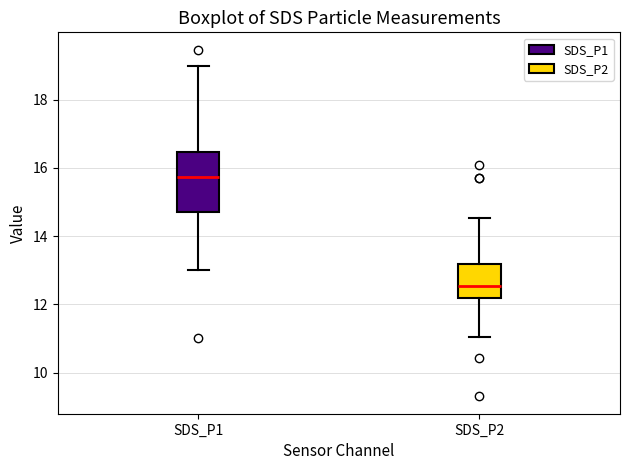

Reading left to right, read every box against the y-axis: the position of its median line, the range the box covers, and the ends of its whiskers. The values are not printed on the chart, so give them approximately, as read against the axis.

SDS_P1: median 15.8, box 14.8 to 16.4, whiskers 13.0 to 19.0
SDS_P2: median 12.6, box 12.2 to 13.2, whiskers 11.0 to 14.6